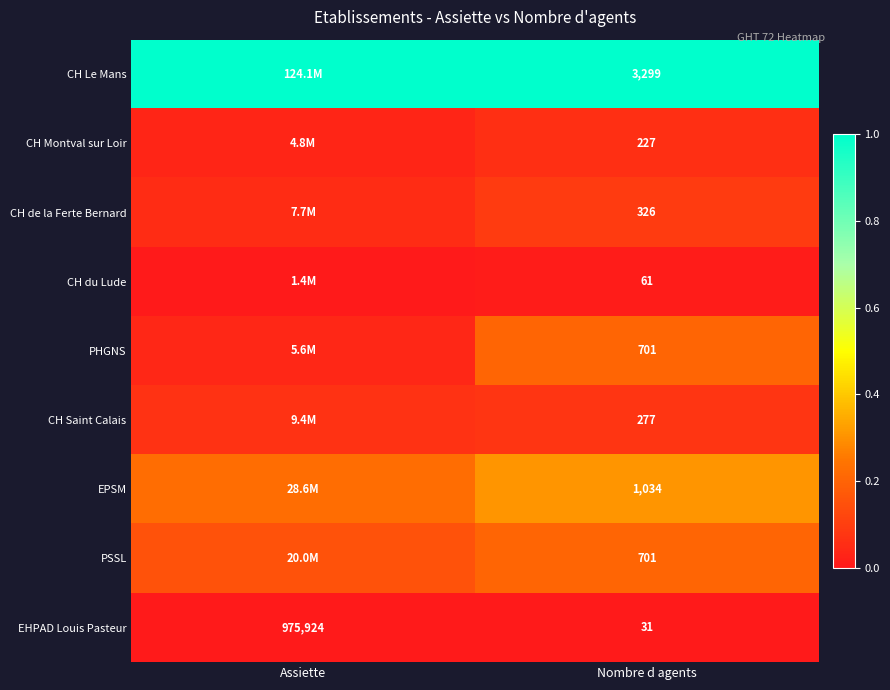

Is the value of CH du Lude at Nombre d agents greater than the value of CH Le Mans at Nombre d agents?

No